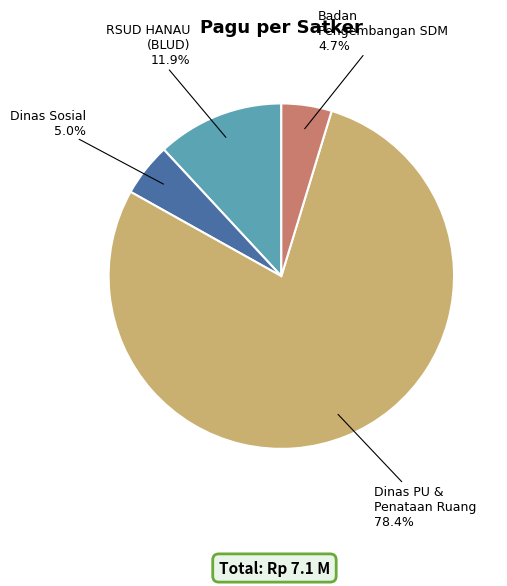

Count the number of slices in the pie.

4